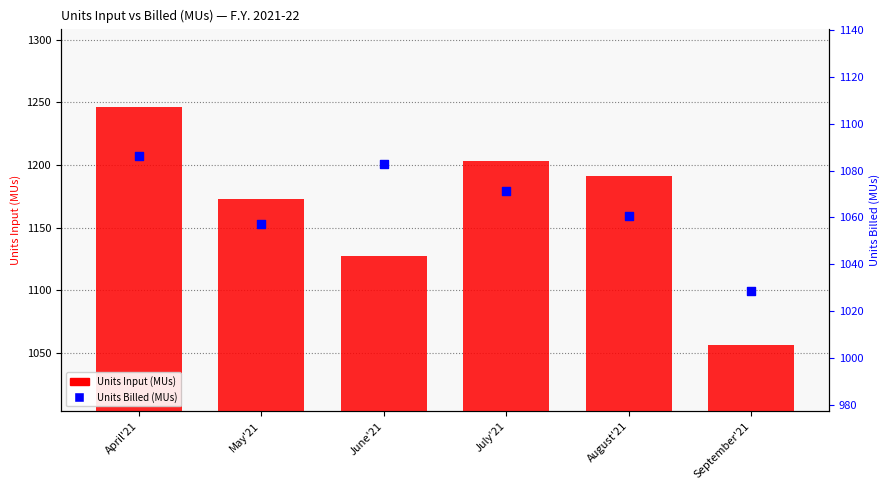

Is the value of Units Billed (MUs) at May'21 greater than the value of Units Input (MUs) at April'21?

No